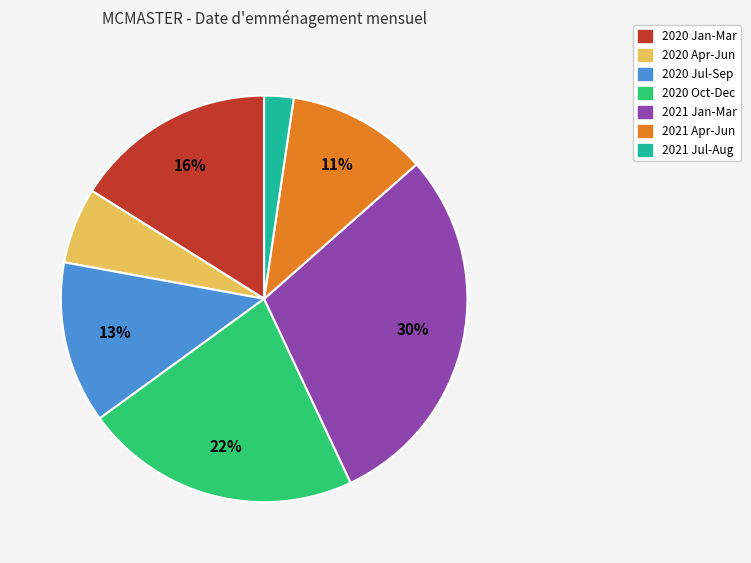

Does any single category account for the majority?

No